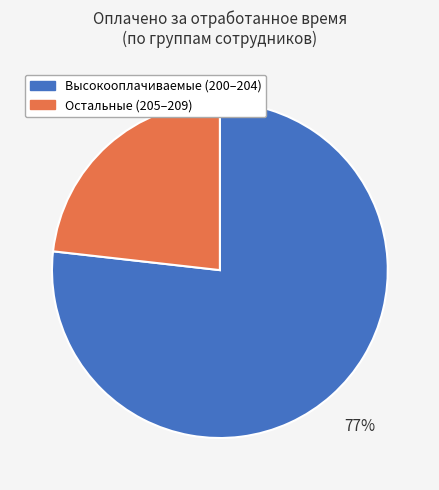

Is there any slice that represents more than half of the pie?

Yes